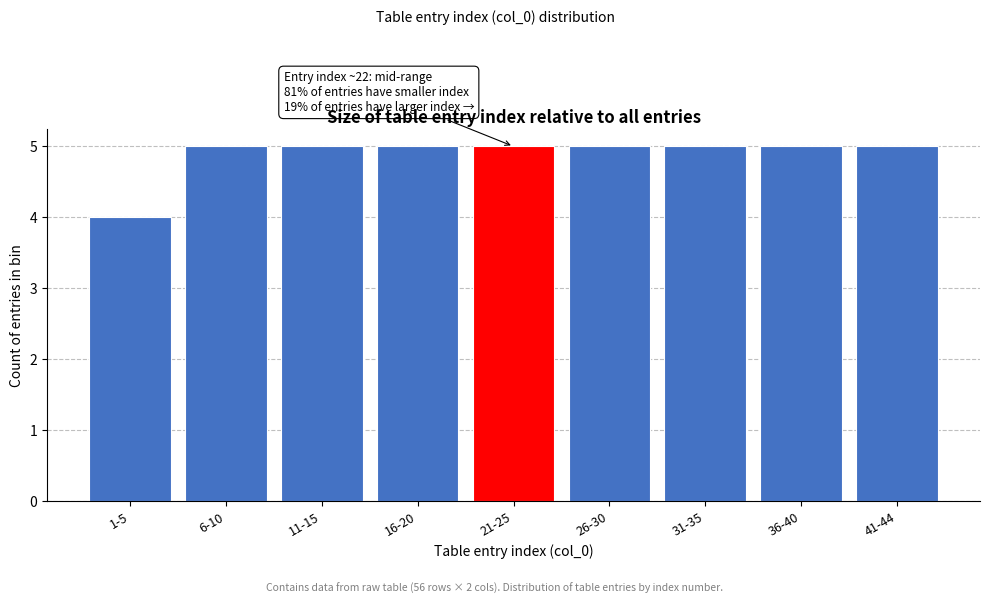

Reading left to right, extract all data points from this chart.

4	5	5	5	5	5	5	5	5